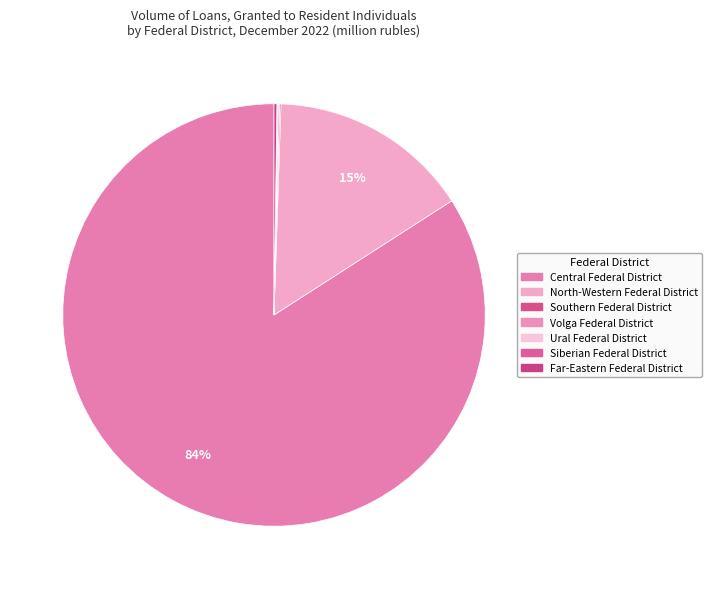

The Volga Federal District slice represents 12% of the pie. True or false?

False